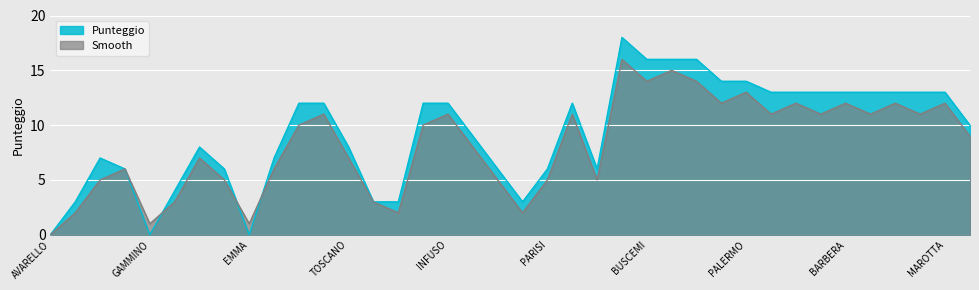

What are all the series names shown in the legend?

Punteggio, Smooth